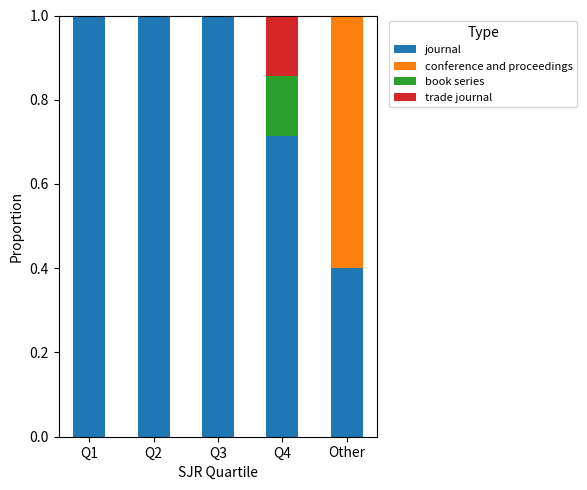

Are the bars horizontal?

No